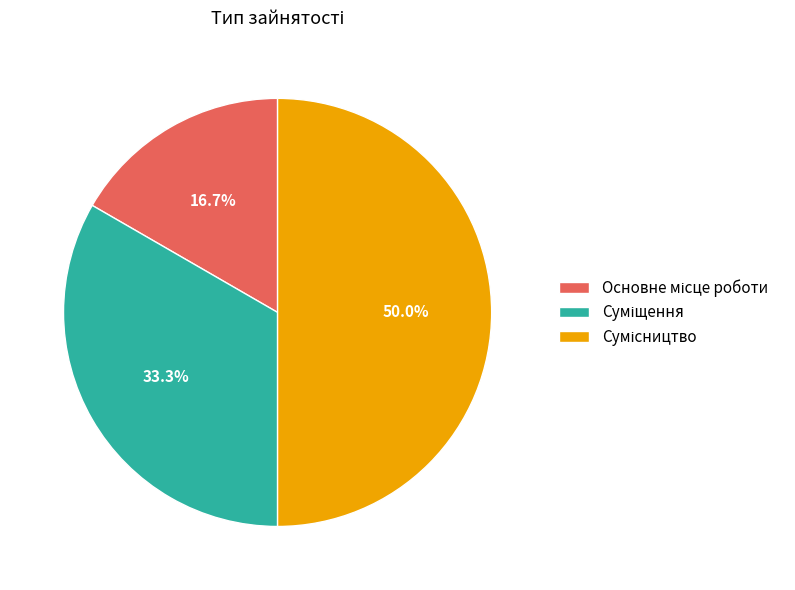

Count the number of slices in the pie.

3